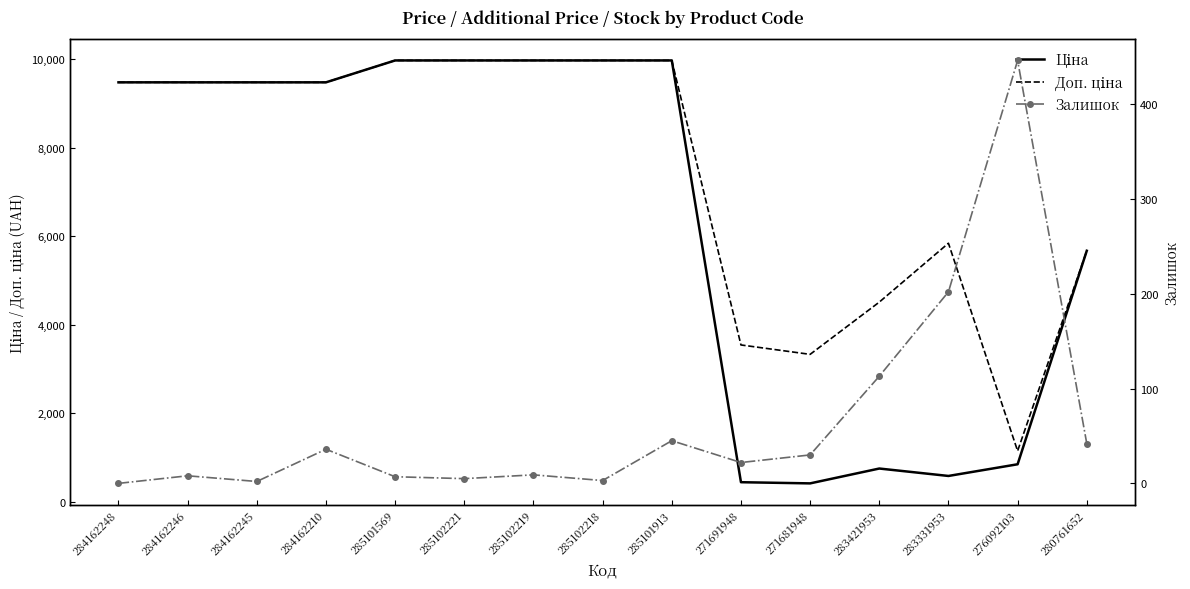

Rank the categories by Доп. ціна value from lowest to highest.

276092103, 271681948, 271691948, 283421953, 280761652, 283331953, 284162248, 284162246, 284162245, 284162210, 285101569, 285102221, 285102219, 285102218, 285101913